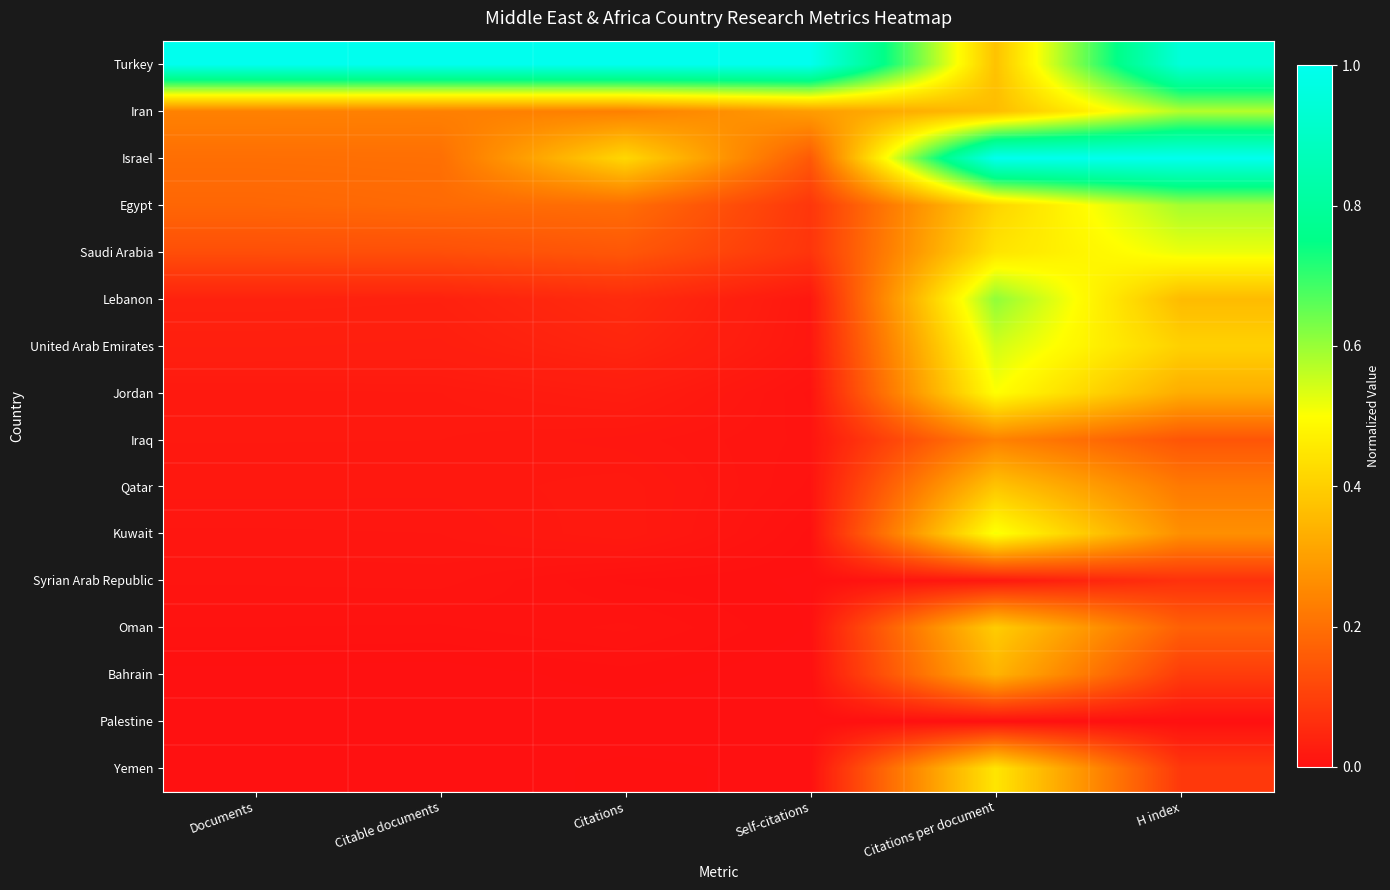

At which category does the chart reach its minimum across all series?

Self-citations